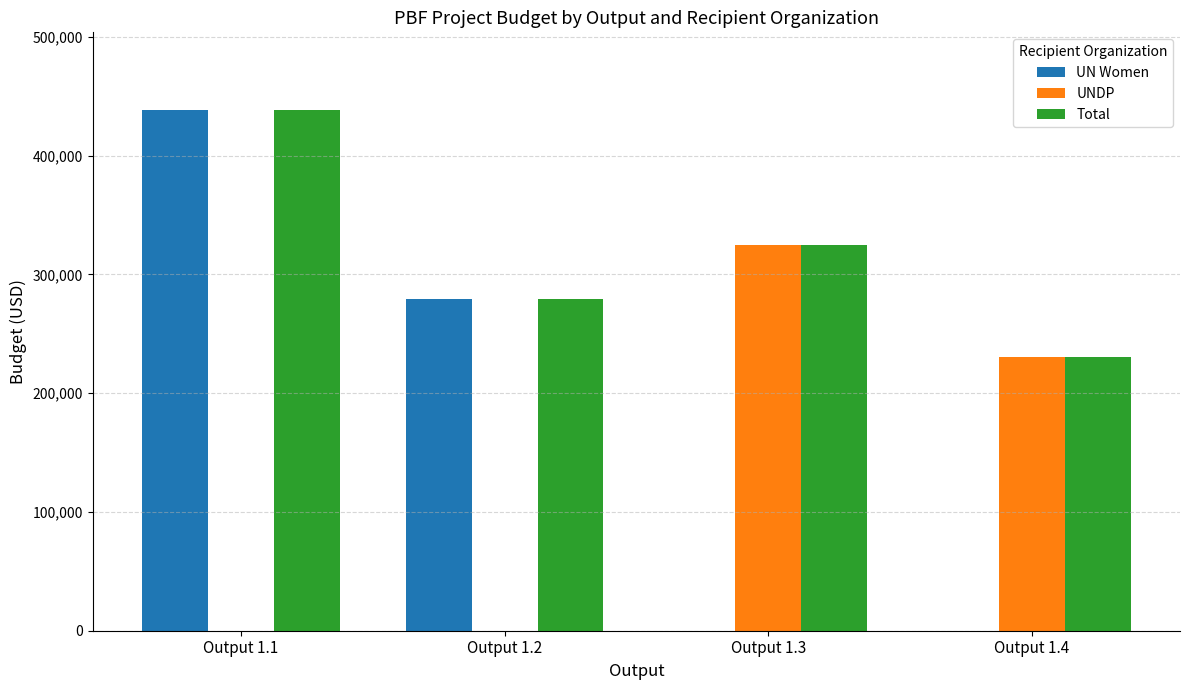

At which label is Total closest to 334000?

Output 1.3